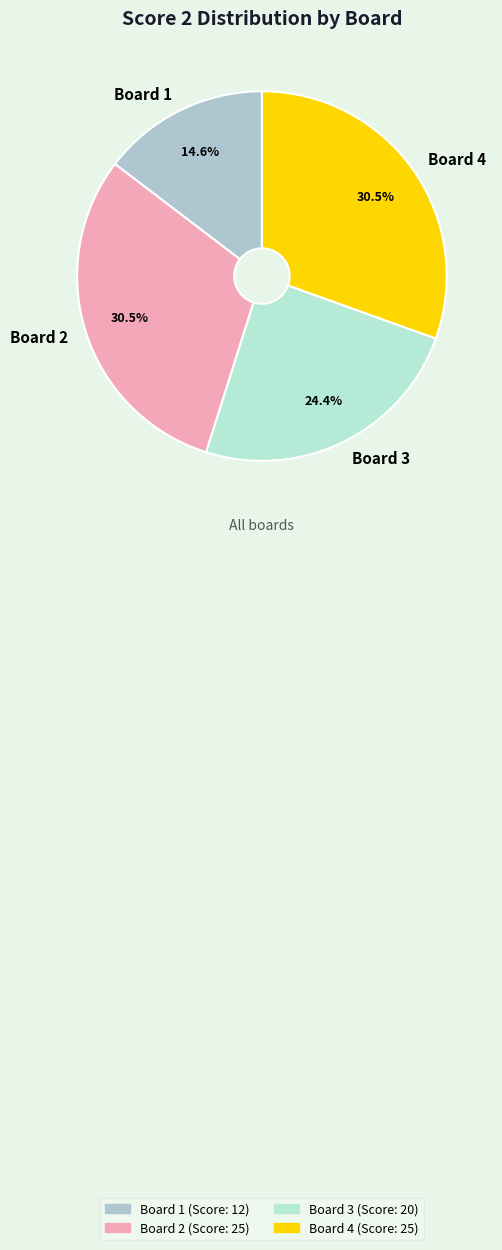

Is there a majority slice in this chart?

No